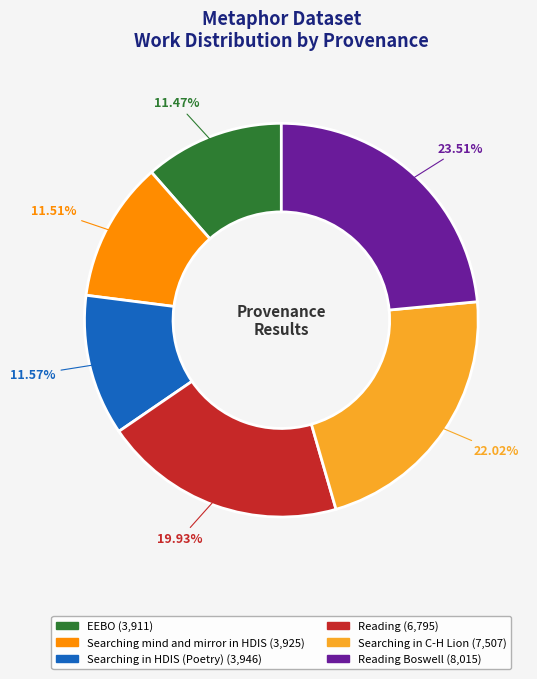

Is there a majority slice in this chart?

No